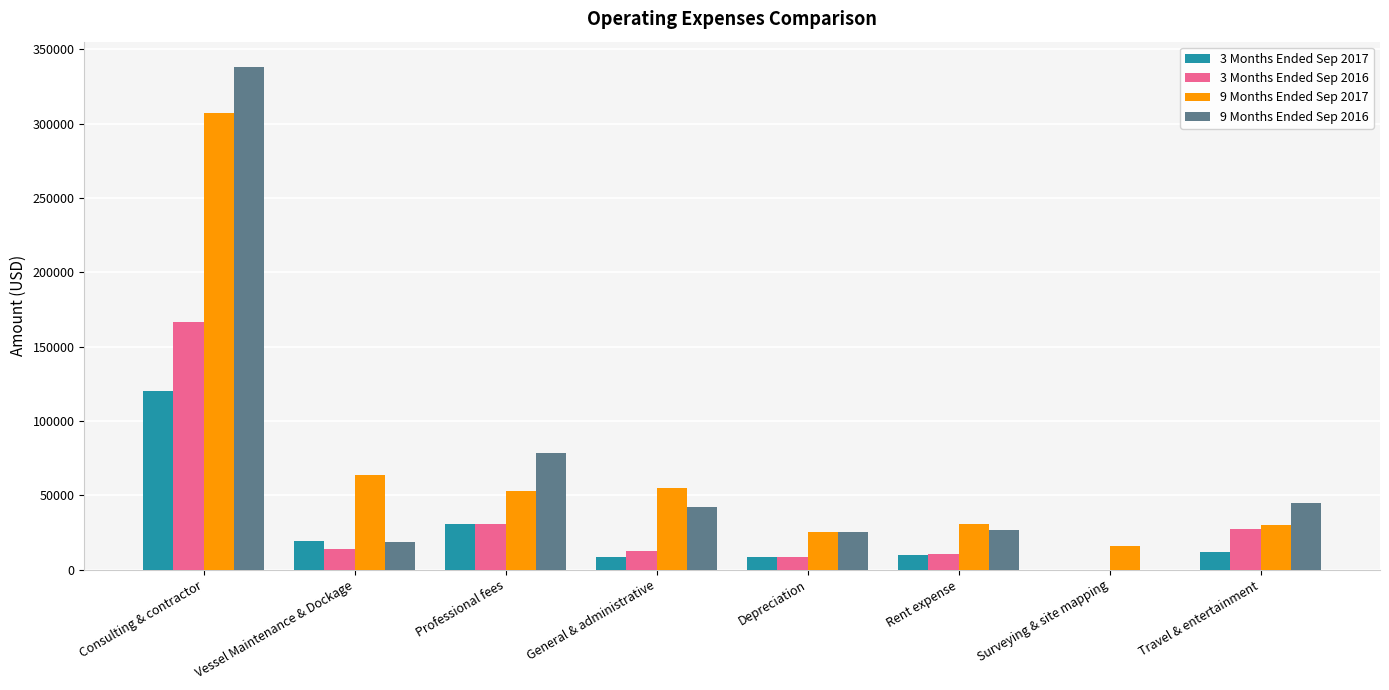

What is the total value across all series at Travel & entertainment?

114536